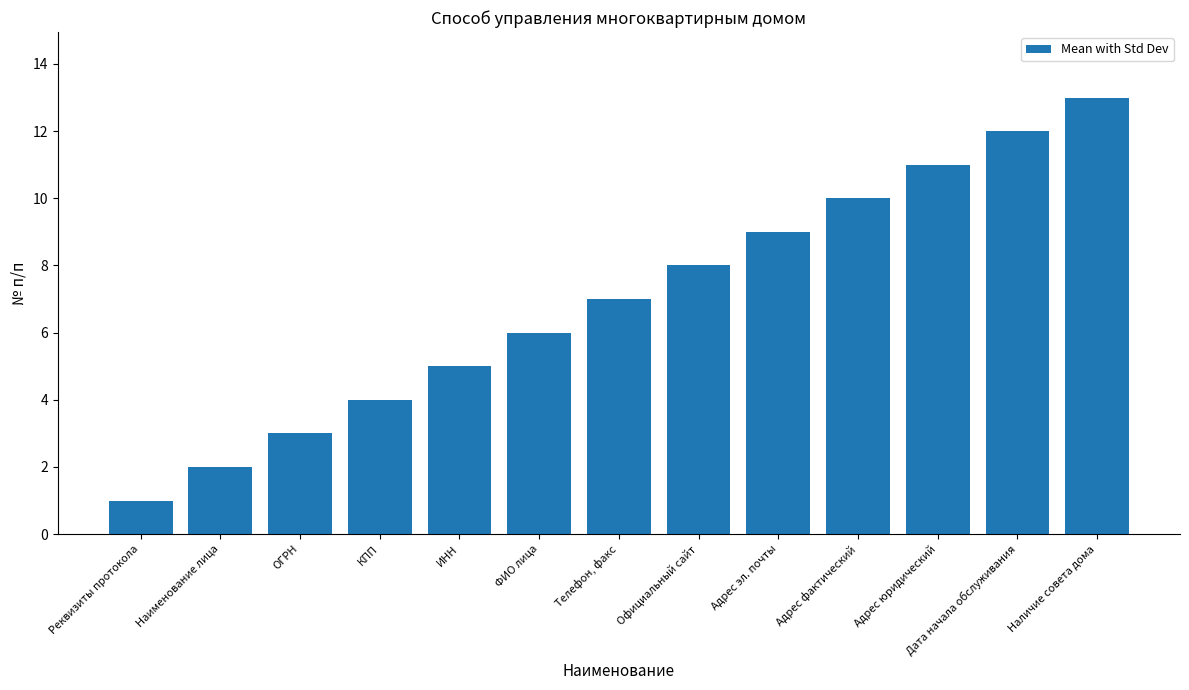

Are the bars horizontal?

No